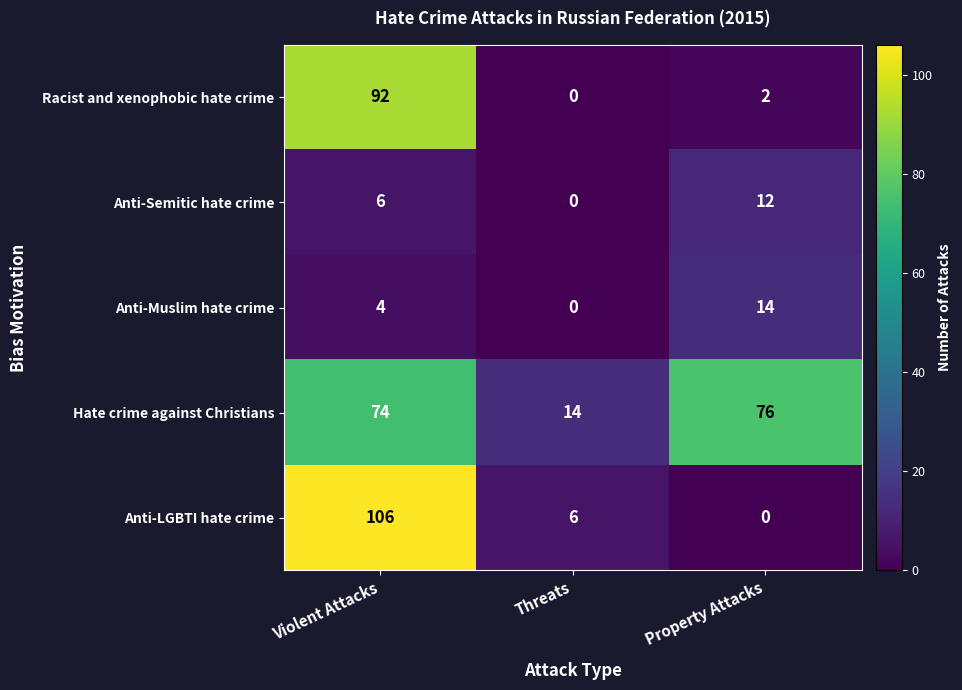

The Anti-Muslim hate crime series shows 0 at Threats. True or false?

True